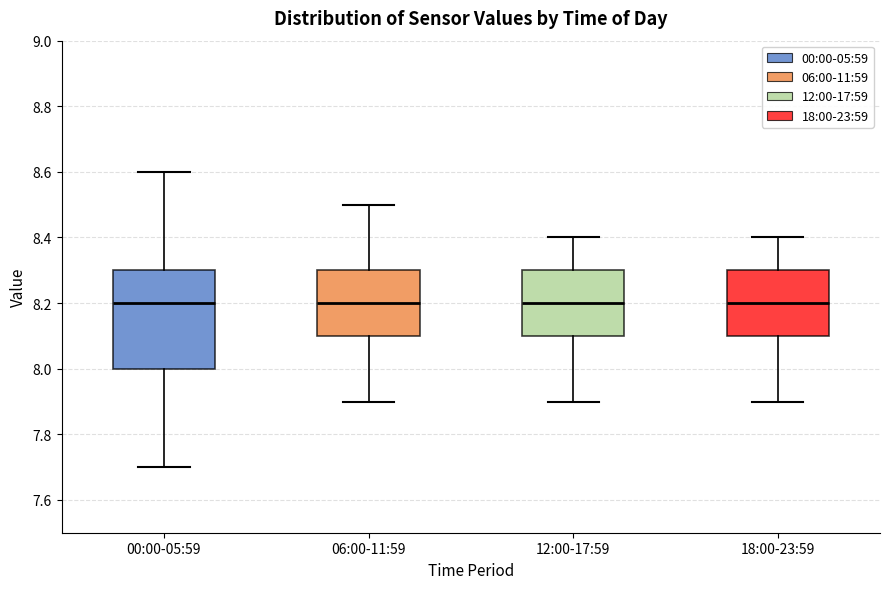

Reading left to right, read every box against the y-axis: the position of its median line, the range the box covers, and the ends of its whiskers. The values are not printed on the chart, so give them approximately, as read against the axis.

00:00-05:59: median 8.2, box 8.0 to 8.3, whiskers 7.7 to 8.6
06:00-11:59: median 8.2, box 8.1 to 8.3, whiskers 7.9 to 8.5
12:00-17:59: median 8.2, box 8.1 to 8.3, whiskers 7.9 to 8.4
18:00-23:59: median 8.2, box 8.1 to 8.3, whiskers 7.9 to 8.4